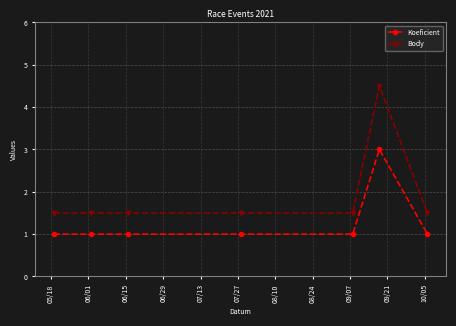

Reading left to right, what are all the values shown in this chart?

Koeficient: 1.0	1.0	1.0	1.0	1.0	3.0	1.0
Body: 1.5	1.5	1.5	1.5	1.5	4.5	1.5